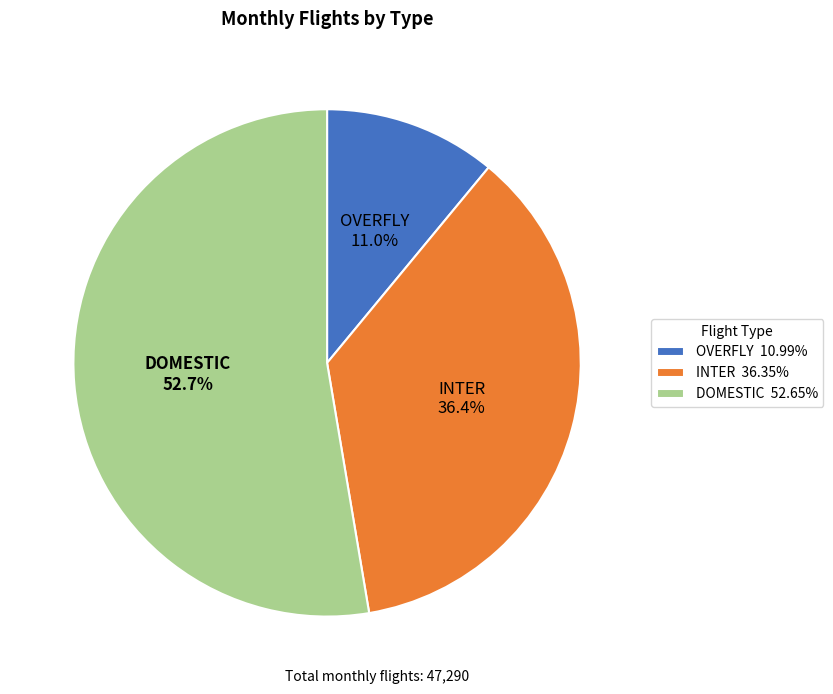

Which category accounts for the majority?

DOMESTIC